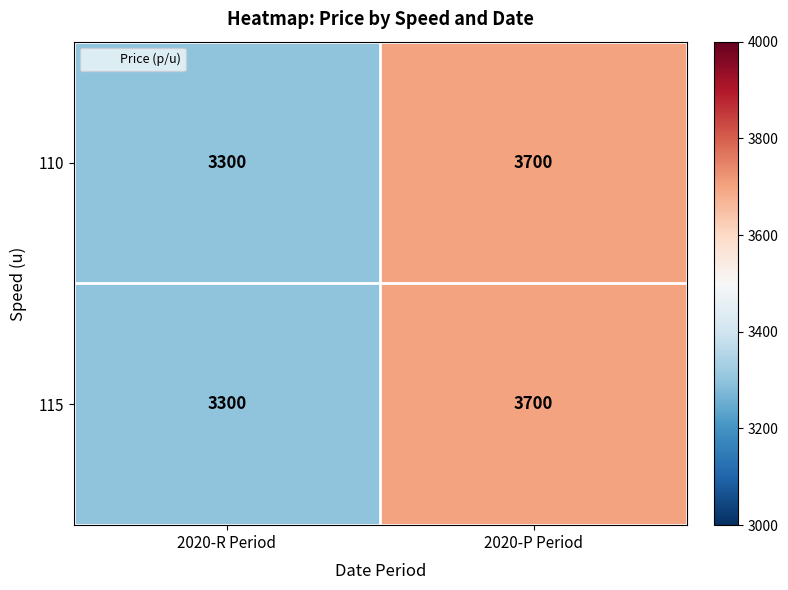

What is the difference between the 110 values at 2020-R Period and 2020-P Period?

400